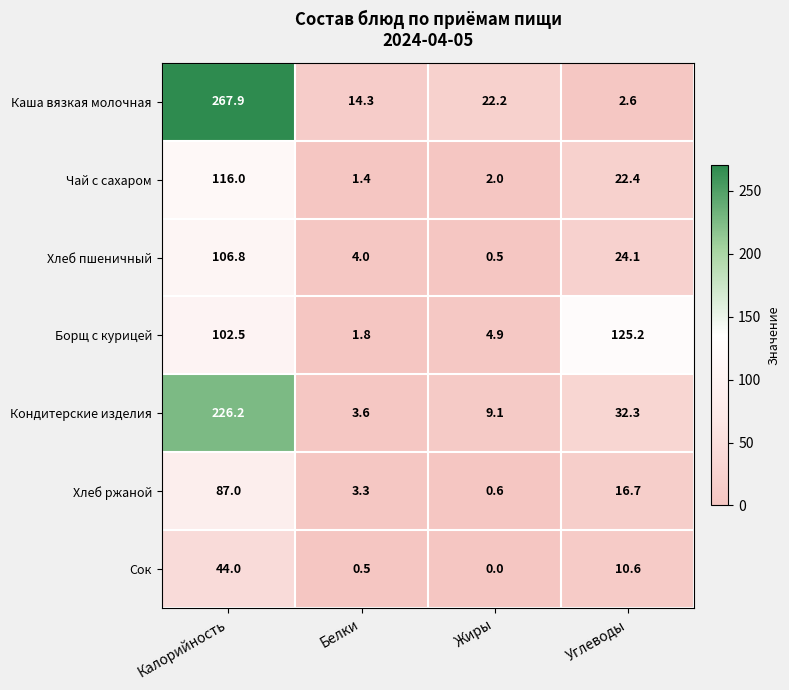

At which category is the sum across all series the highest?

Калорийность